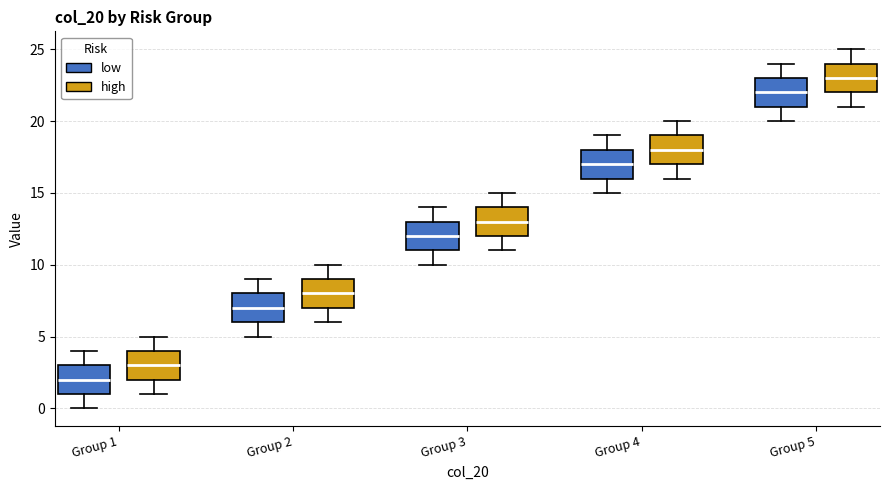

Reading left to right, transcribe this box plot: for each box, give where its median line is, the range the box spans, and where its two whiskers end, as read against the y-axis. The values are not printed on the chart, so give them approximately, as read against the axis.

Group 1 (low): median 2, box 1 to 3, whiskers 0 to 4
Group 1 (high): median 3, box 2 to 4, whiskers 1 to 5
Group 2 (low): median 7, box 6 to 8, whiskers 5 to 9
Group 2 (high): median 8, box 7 to 9, whiskers 6 to 10
Group 3 (low): median 12, box 11 to 13, whiskers 10 to 14
Group 3 (high): median 13, box 12 to 14, whiskers 11 to 15
Group 4 (low): median 17, box 16 to 18, whiskers 15 to 19
Group 4 (high): median 18, box 17 to 19, whiskers 16 to 20
Group 5 (low): median 22, box 21 to 23, whiskers 20 to 24
Group 5 (high): median 23, box 22 to 24, whiskers 21 to 25